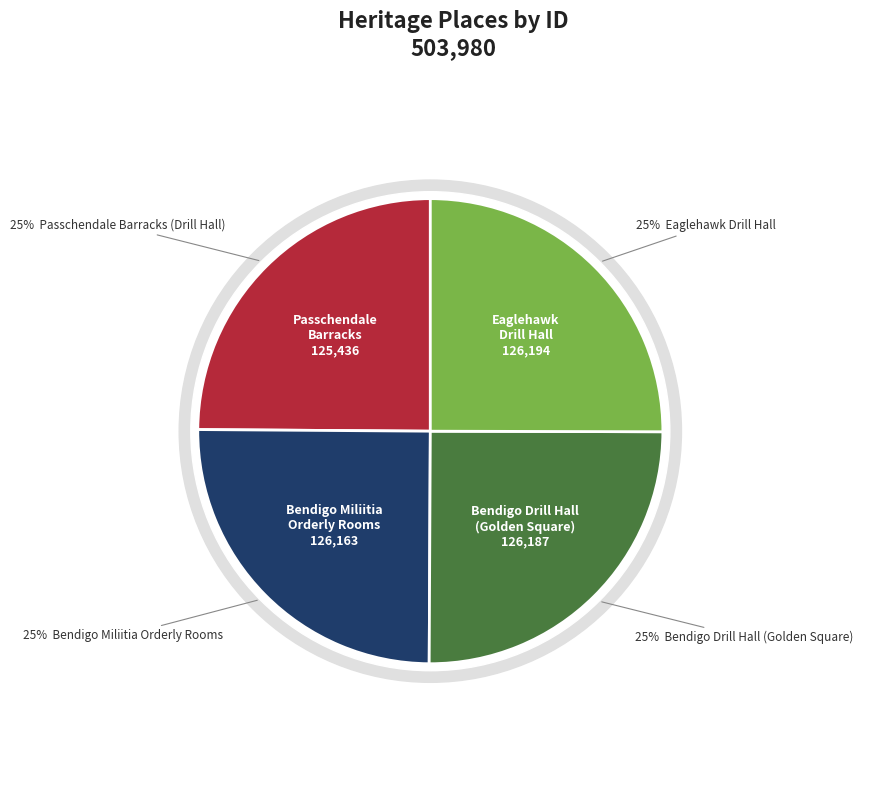

Do Eaglehawk Drill Hall and Passchendale Barracks (Drill Hall) together represent more than half of the pie?

No